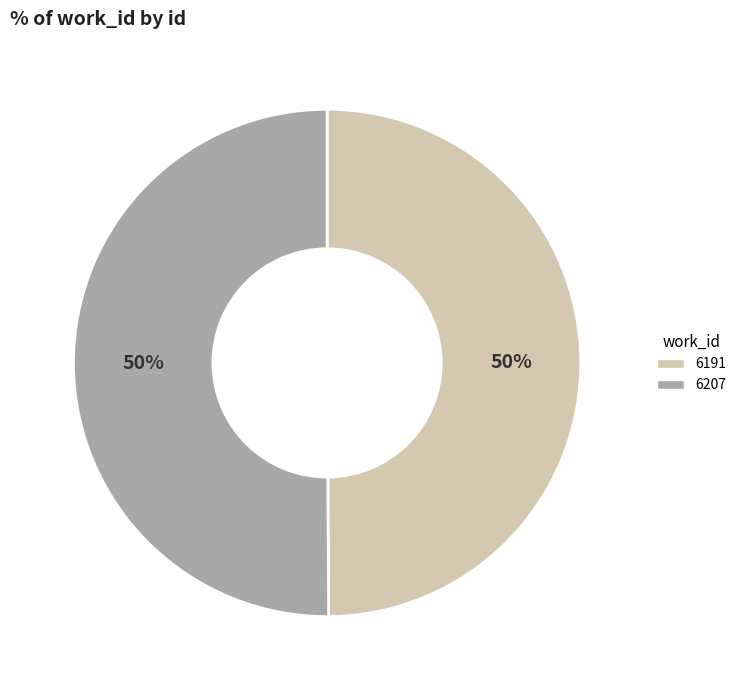

To the nearest percent, what is the average slice percentage?

50%